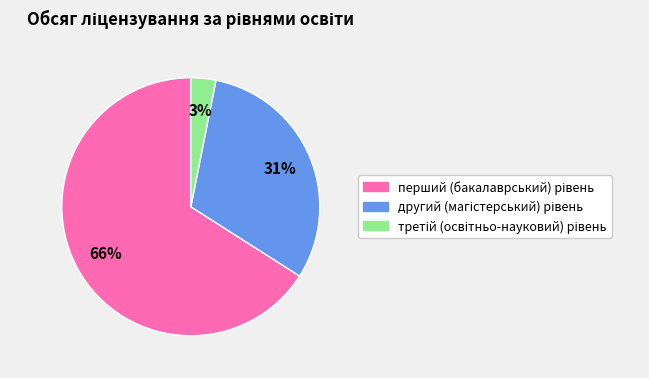

To the nearest percent, what is the difference between the largest and smallest slice percentages?

63%